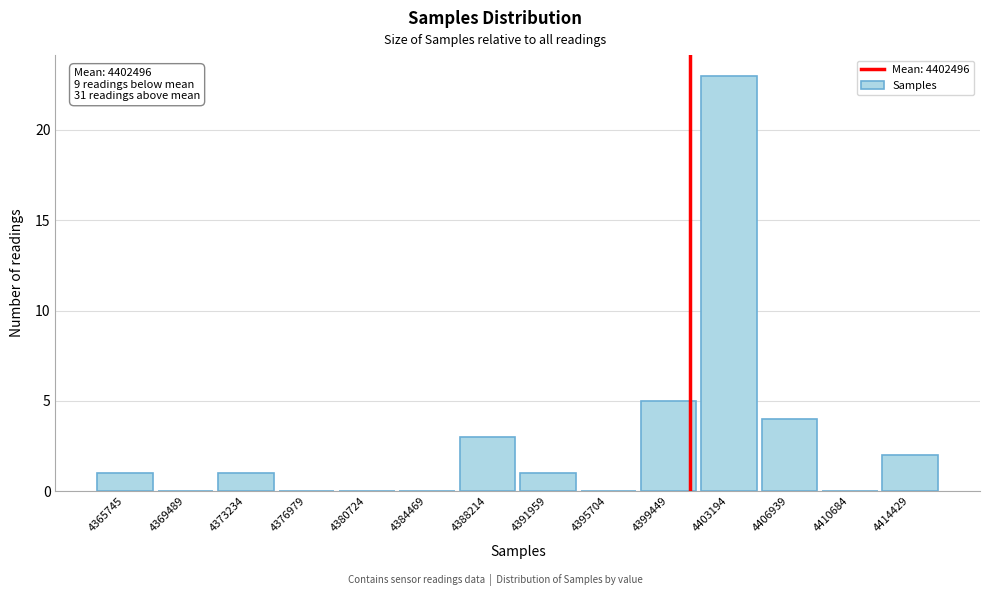

Reading left to right, list all the values displayed in this chart.

4365745=1	4369489=0	4373234=1	4376979=0	4380724=0	4384469=0	4388214=3	4391959=1	4395704=0	4399449=5	4403194=23	4406939=4	4410684=0	4414429=2